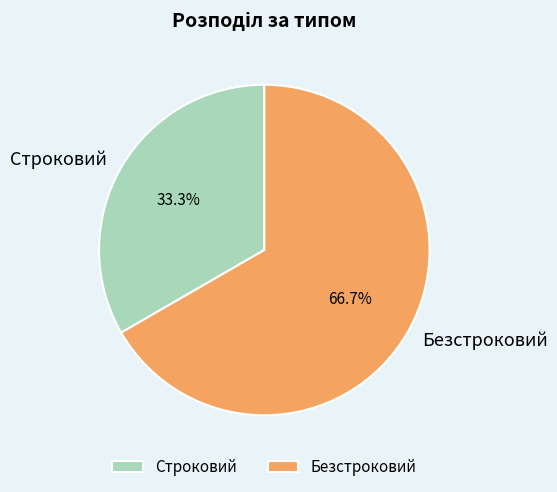

Is it true that Строковий is 33% of the pie?

True